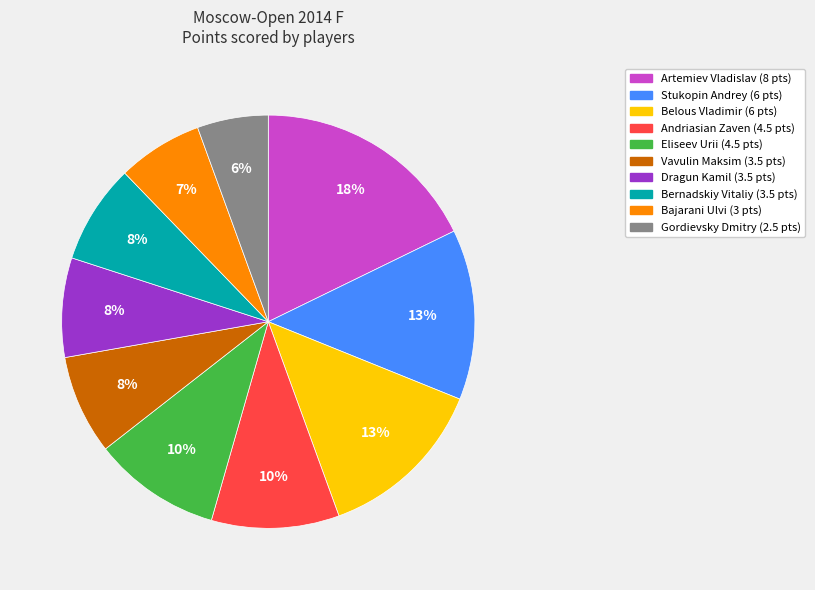

Do Gordievsky Dmitry and Belous Vladimir together represent more than half of the pie?

No